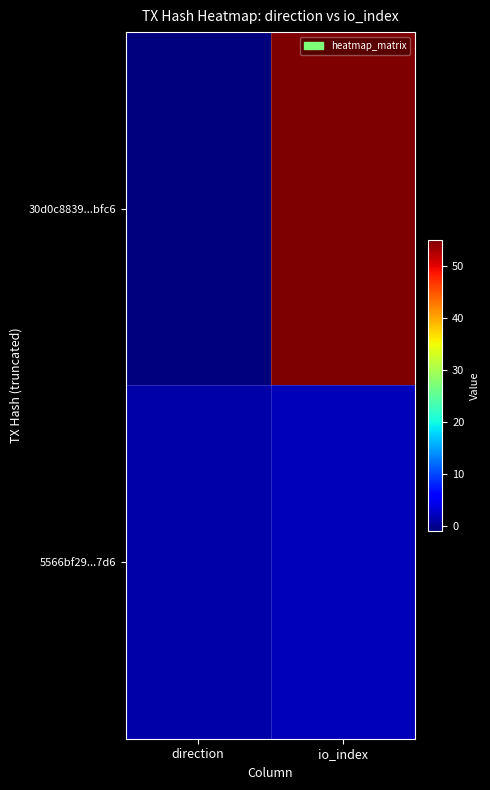

At which category is the sum across all series the highest?

io_index